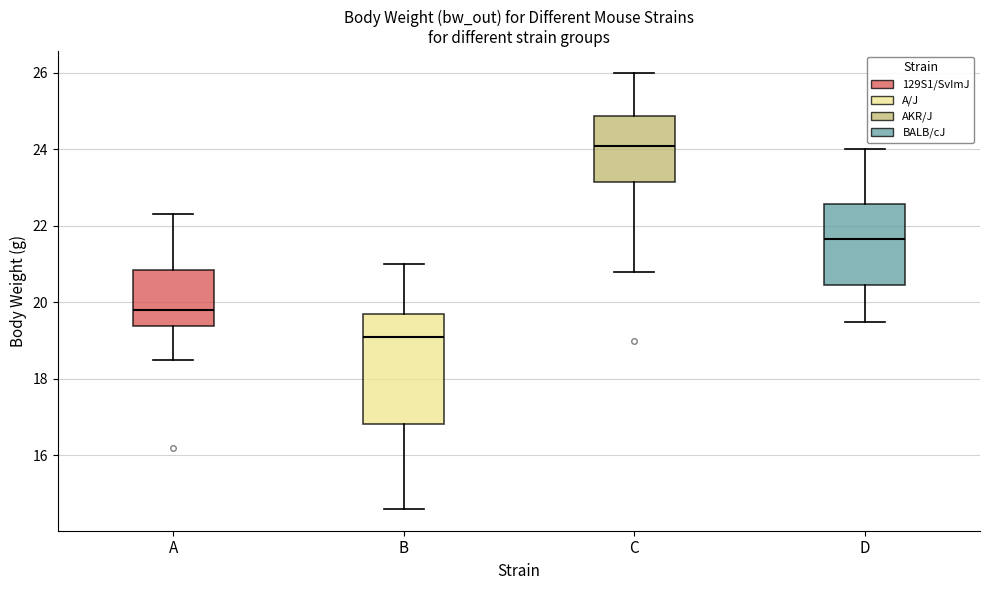

Which box is the tallest, from its lower edge to its upper edge?

B